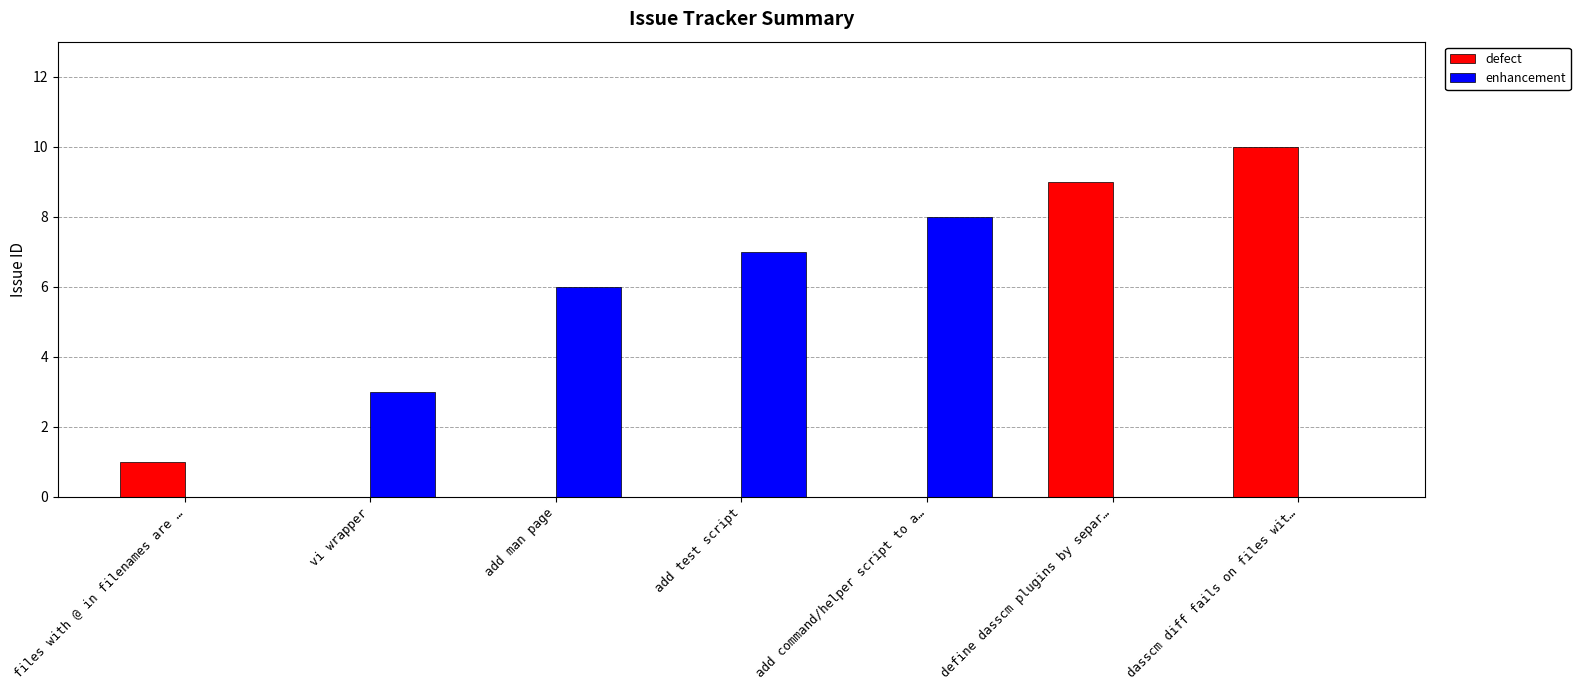

The enhancement series shows 4 at add command/helper script to a…. True or false?

False